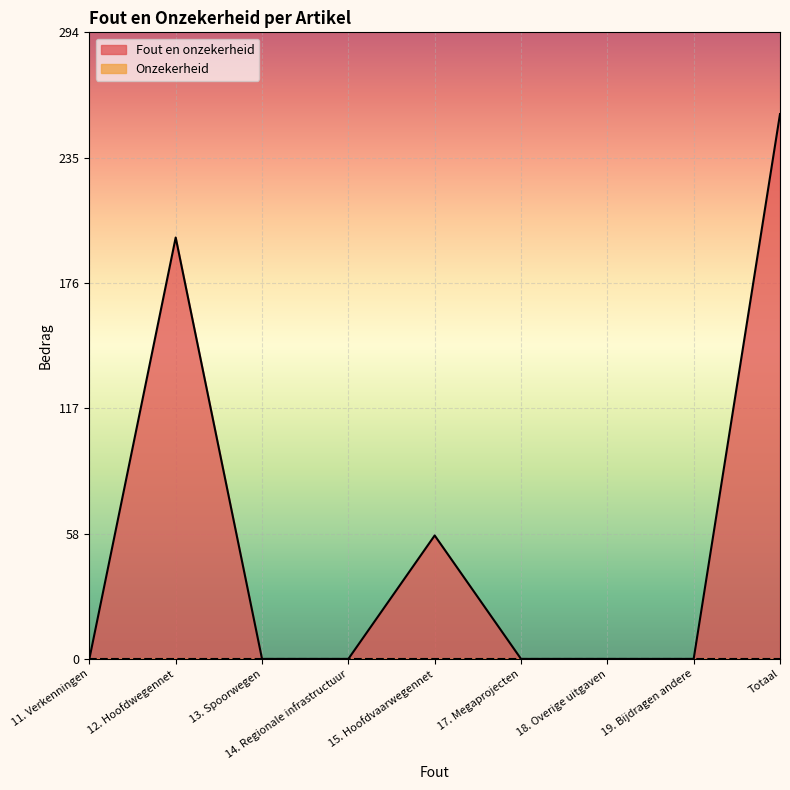

True or false: the data shows 198 at 12. Hoofdwegennet.

True